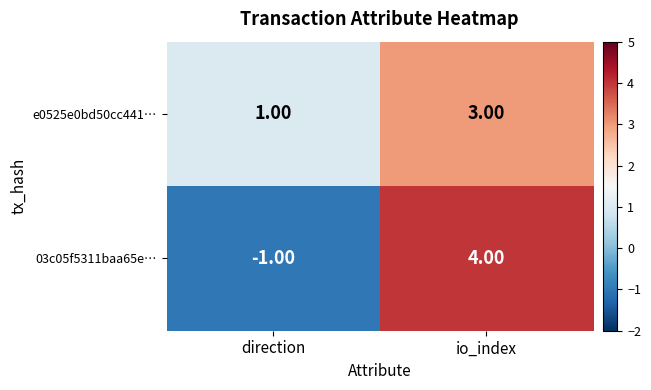

What is the difference between the highest and lowest values at direction?

2